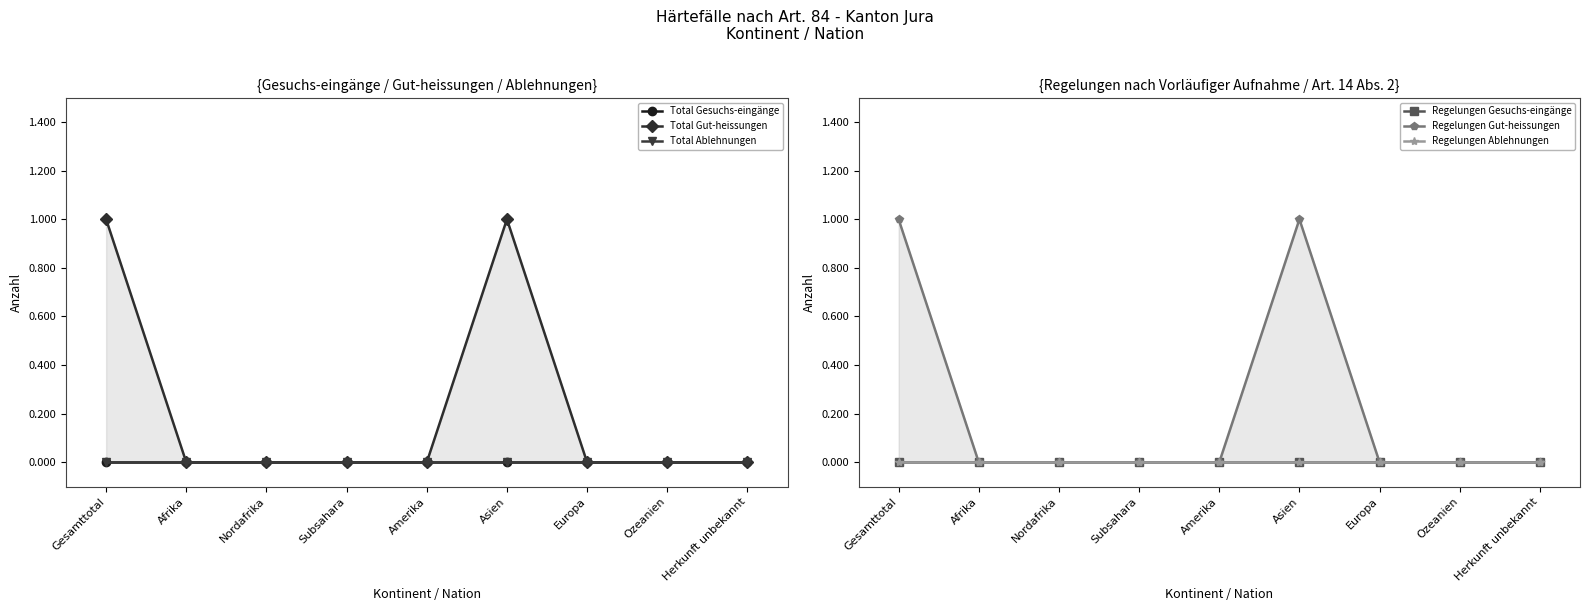

Rank the series by their maximum value, from lowest to highest.

Total Gesuchs-eingänge, Total Ablehnungen, Regelungen Gesuchs-eingänge, Regelungen Ablehnungen, Total Gut-heissungen, Regelungen Gut-heissungen